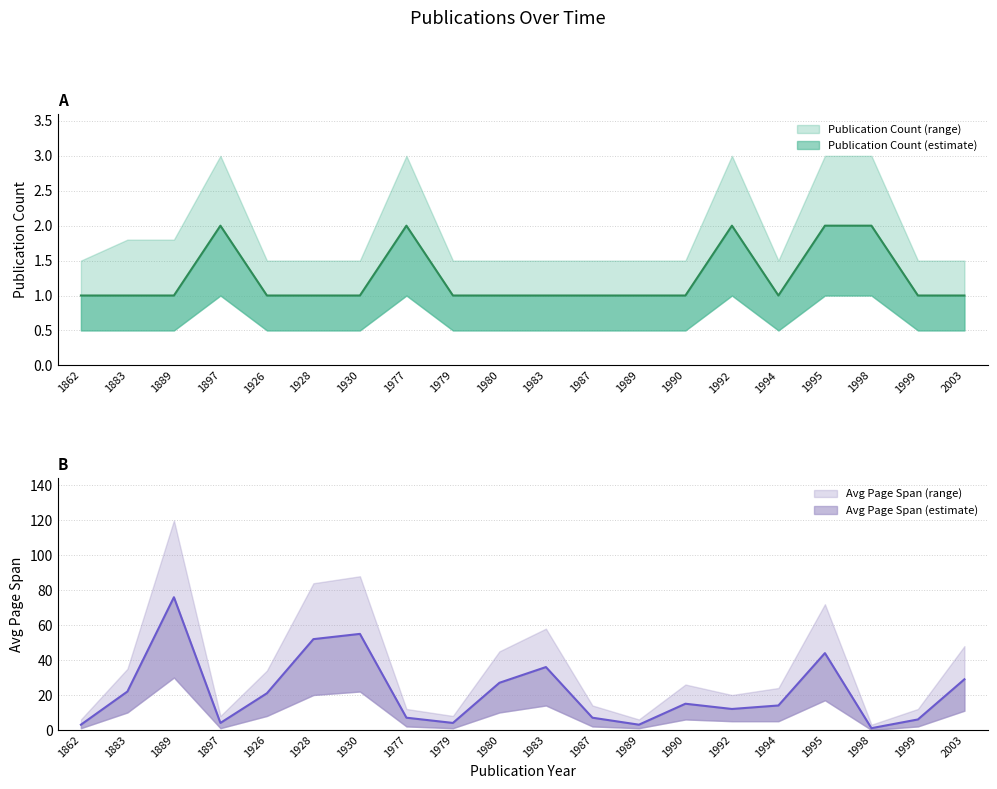

Is it true that Publication Year Count equals 1 at 1926?

True